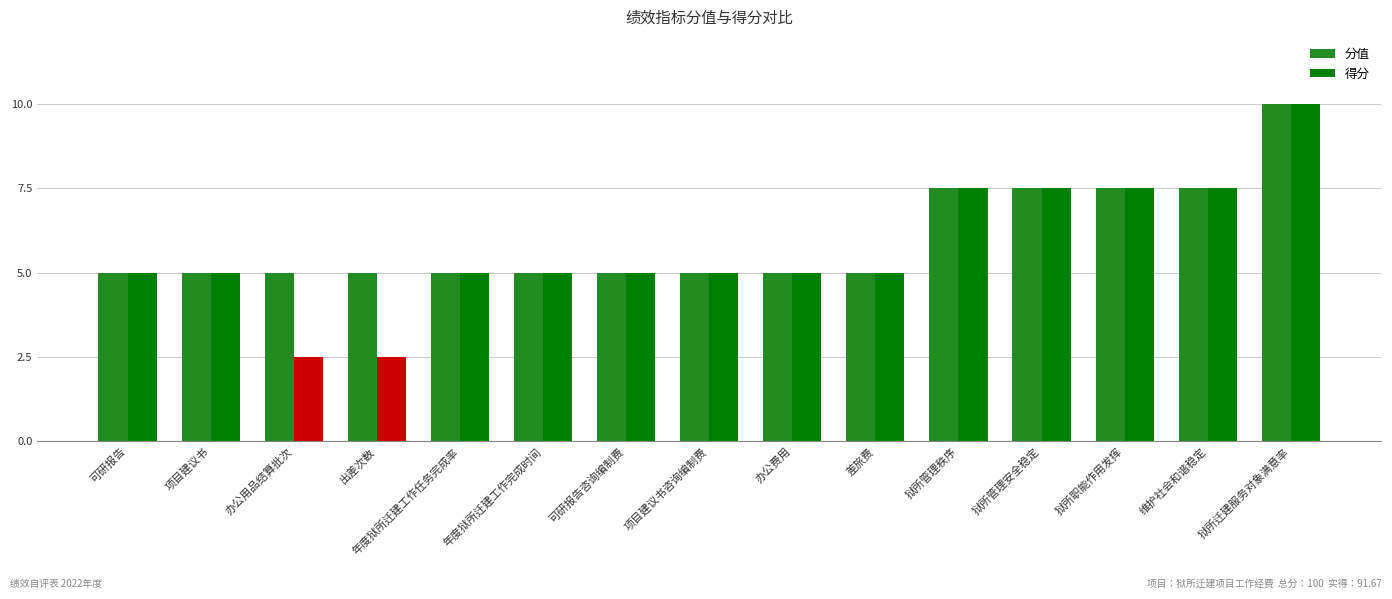

How many bars are there in total?

30